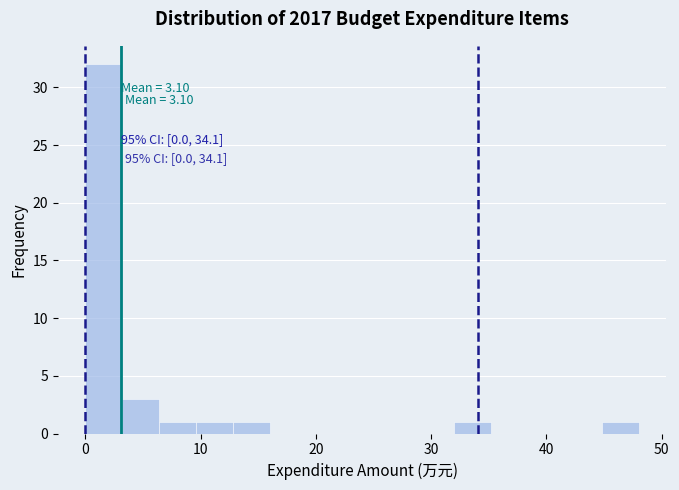

Read against the x-axis, roughly where is the centre of the tallest bar?

2